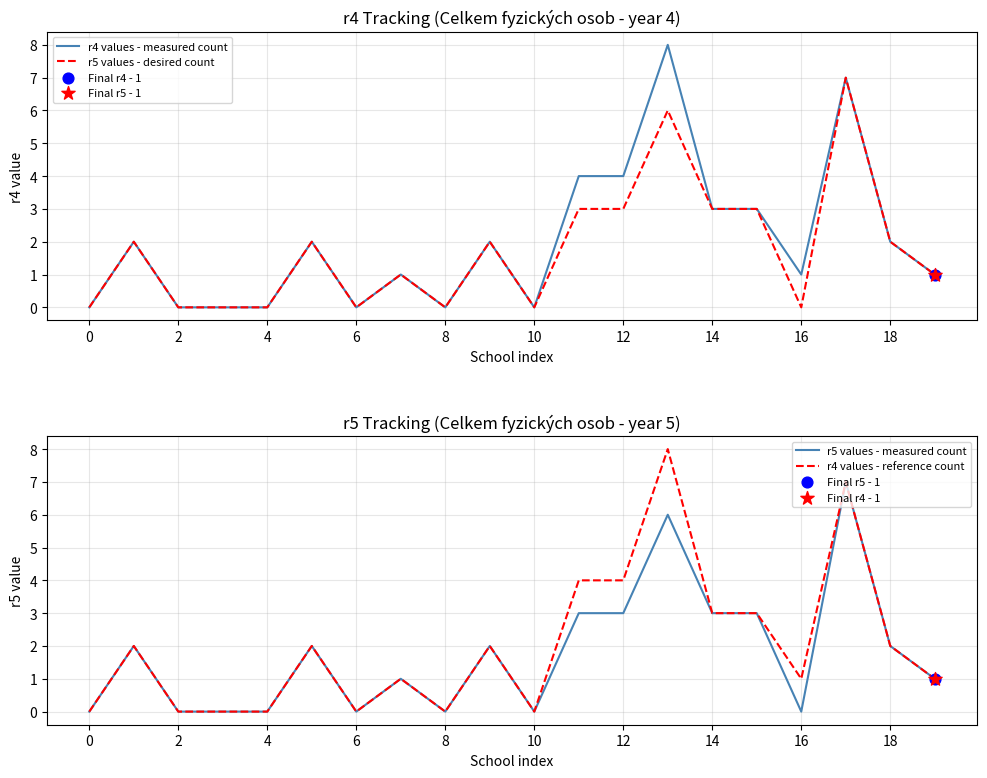

Which series has the largest total across all categories?

r4 values - measured count